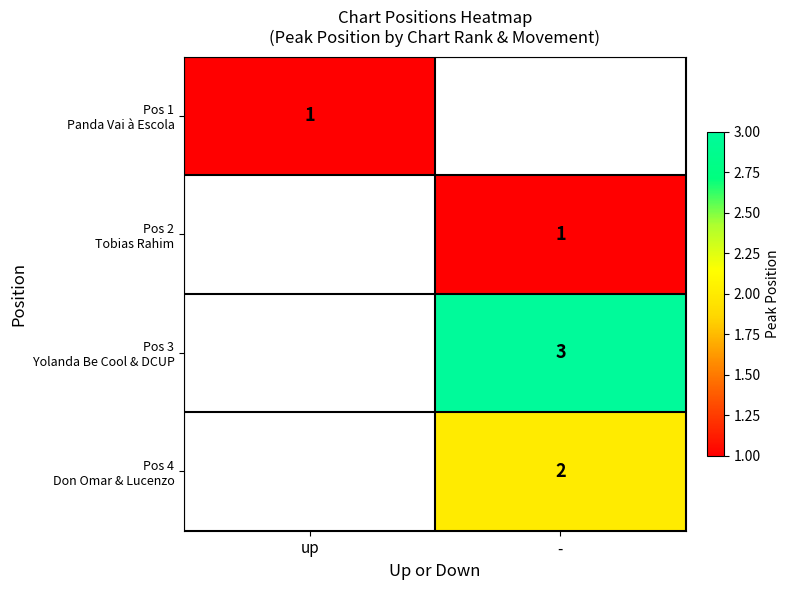

Is the value of Pos 2 Tobias Rahim at - greater than the value of Pos 3 Yolanda Be Cool & DCUP at up?

No